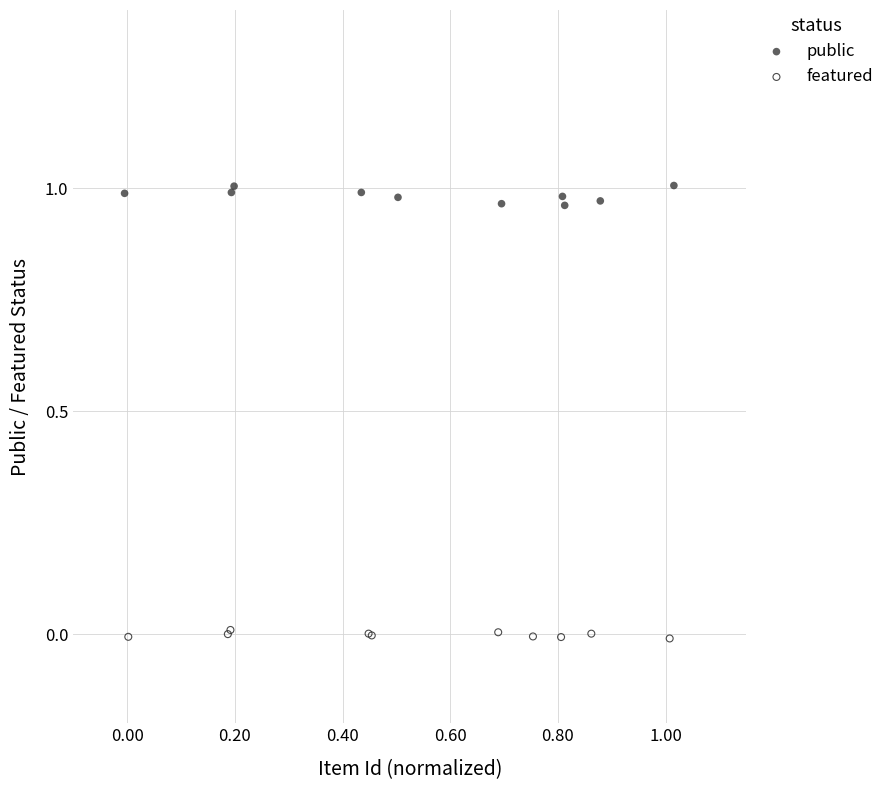

Which series contains the highest Y value?

public